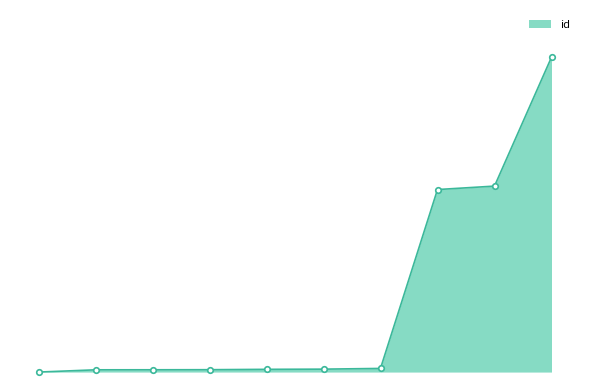

Is this an area chart (filled region under the line)?

Yes